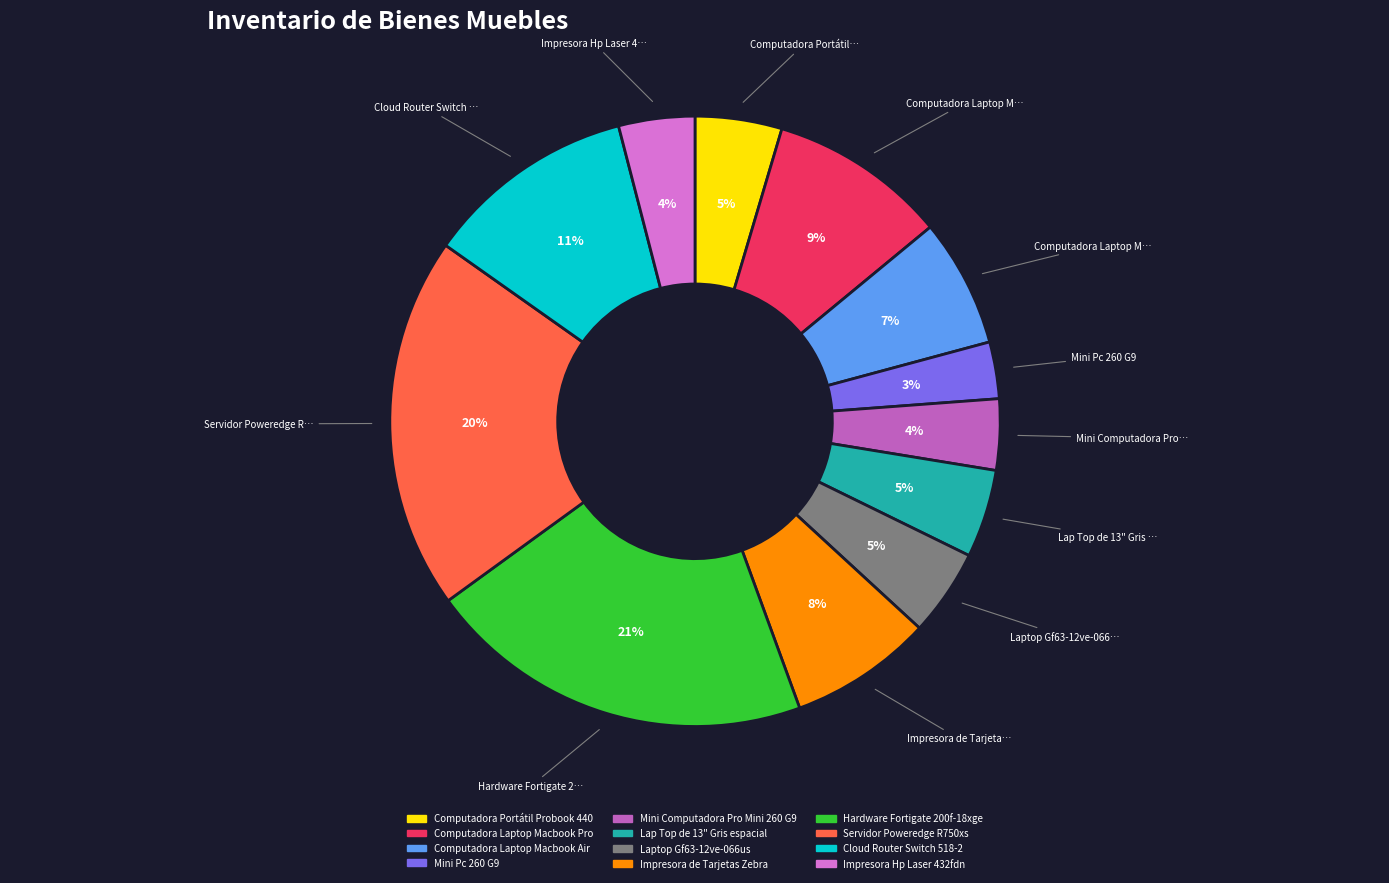

To the nearest percent, what portion does Impresora Hp Laser 432fdn represent?

4%